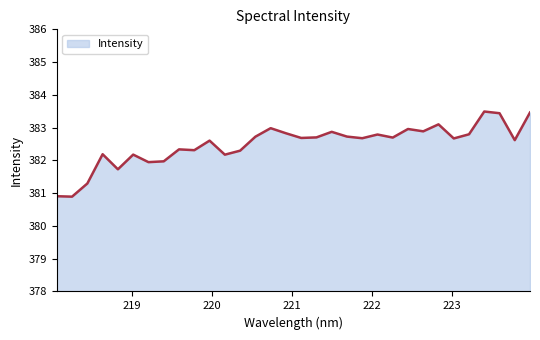

What is the sum of all values?

12239.9